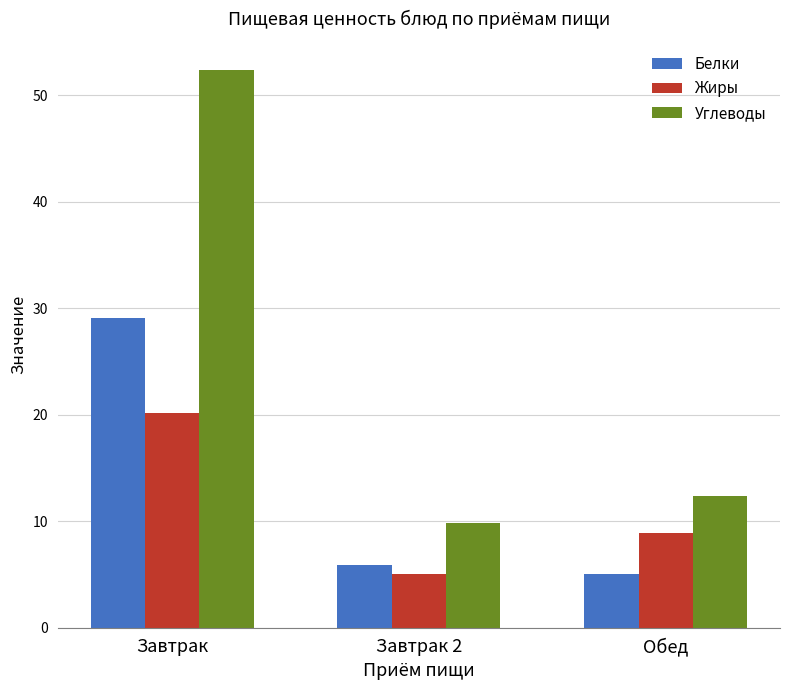

Which series has the largest range (max minus min)?

Углеводы